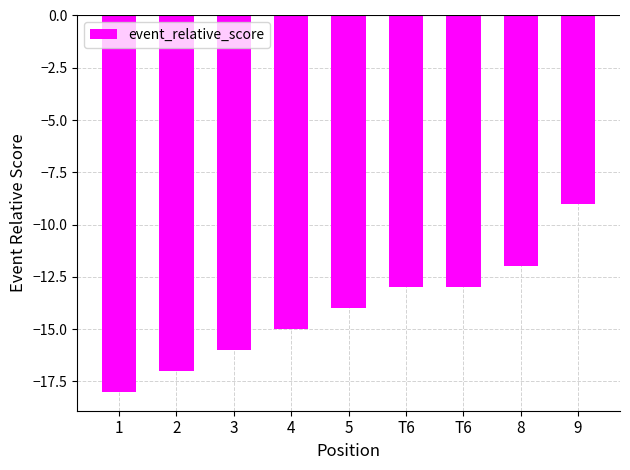

The value at 9 is -12. True or false?

False